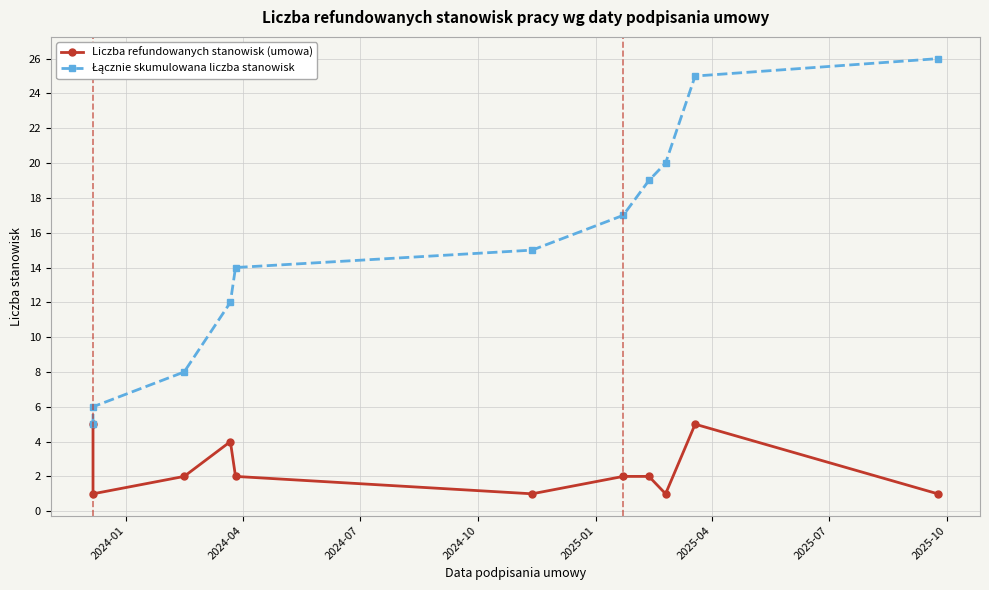

True or false: Łącznie skumulowana liczba stanowisk and Liczba refundowanych stanowisk (umowa) cross at least once.

False